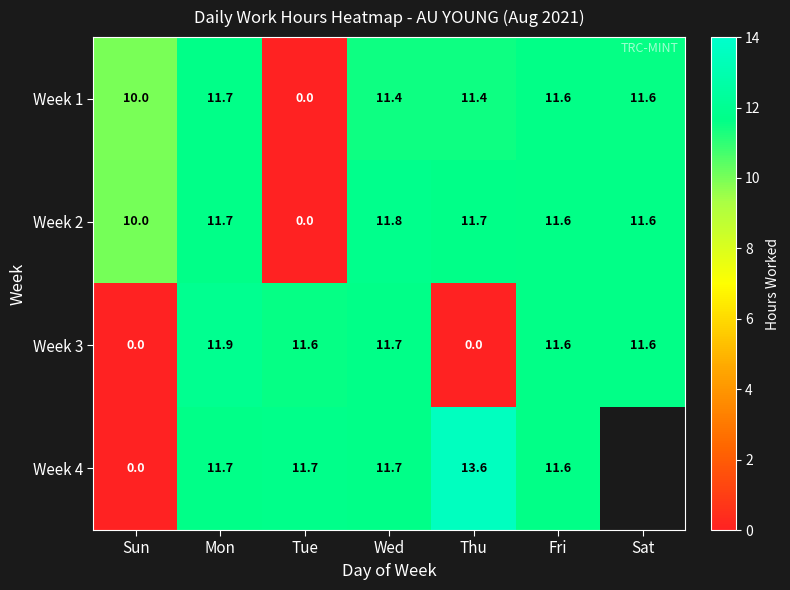

At which label does Week 1 reach its peak?

Mon